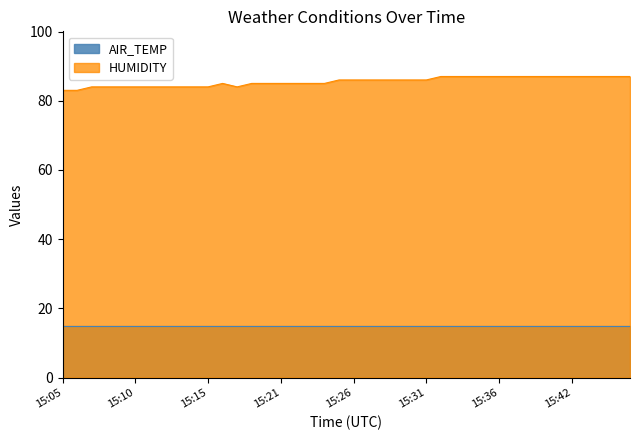

Which has a higher value, 15:29 or 15:36?

15:36